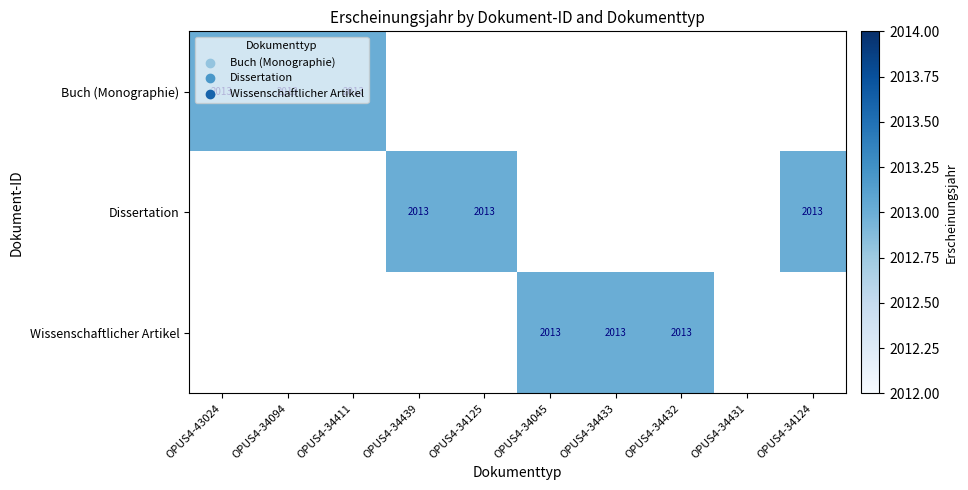

Reading right to left, transcribe all the data shown in this chart.

Buch (Monographie): 0	0	0	0	0	0	0	2013	2013	2013
Dissertation: 2013	0	0	0	0	2013	2013	0	0	0
Wissenschaftlicher Artikel: 0	0	2013	2013	2013	0	0	0	0	0